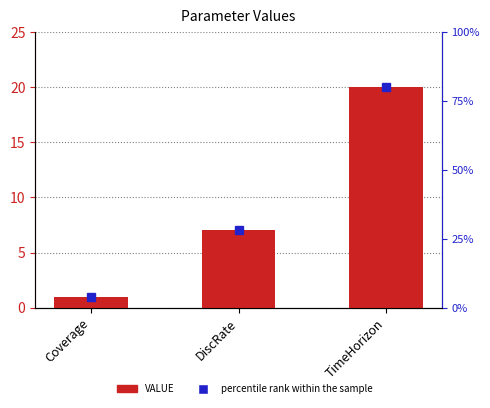

How many values are below 7?

1